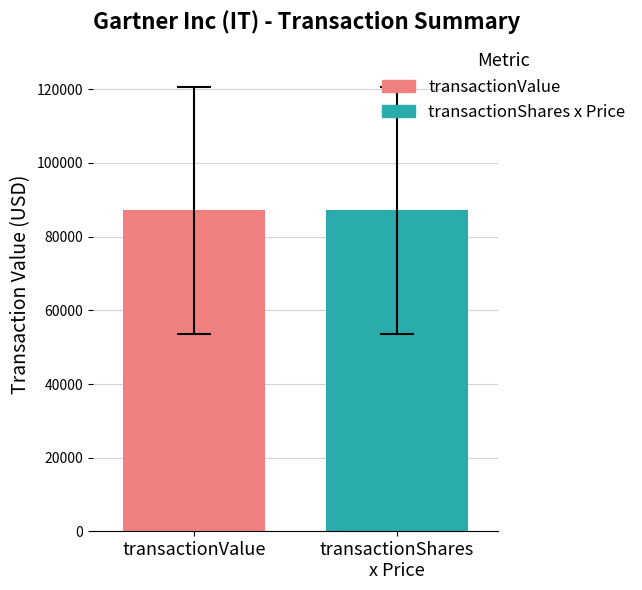

How many bars are there in each group?

2